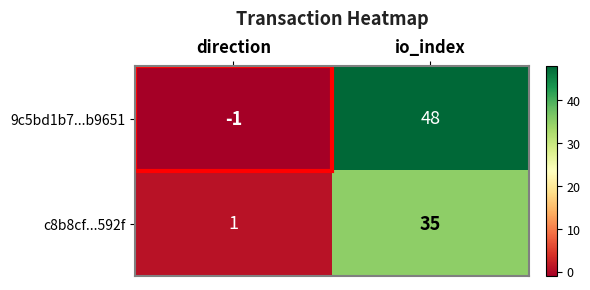

At how many categories does at least one series exceed 12?

1